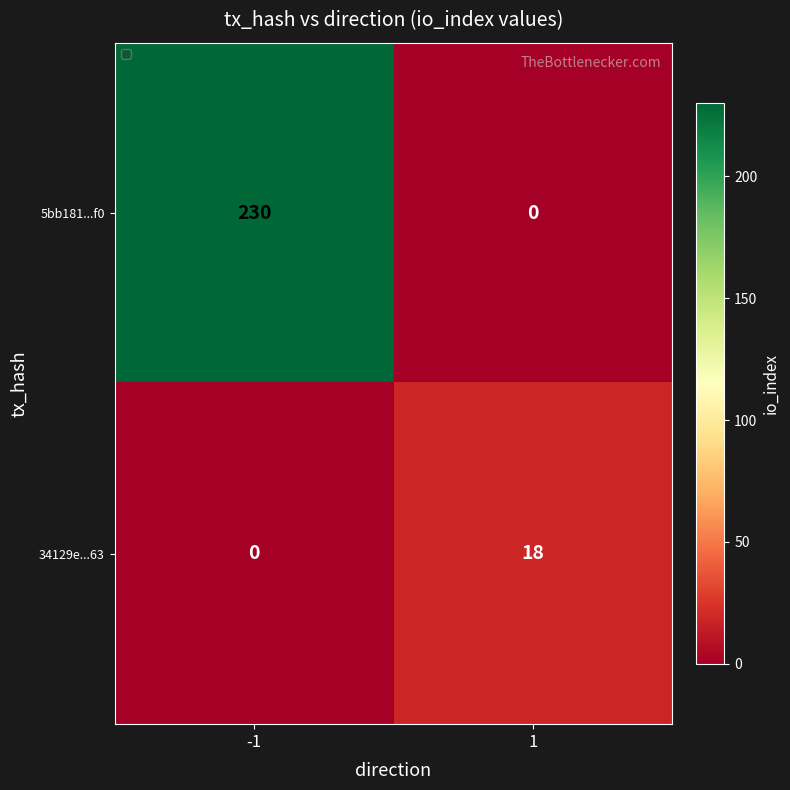

Is the value of 5bb181...f0 at -1 greater than the value of 34129e...63 at 1?

Yes